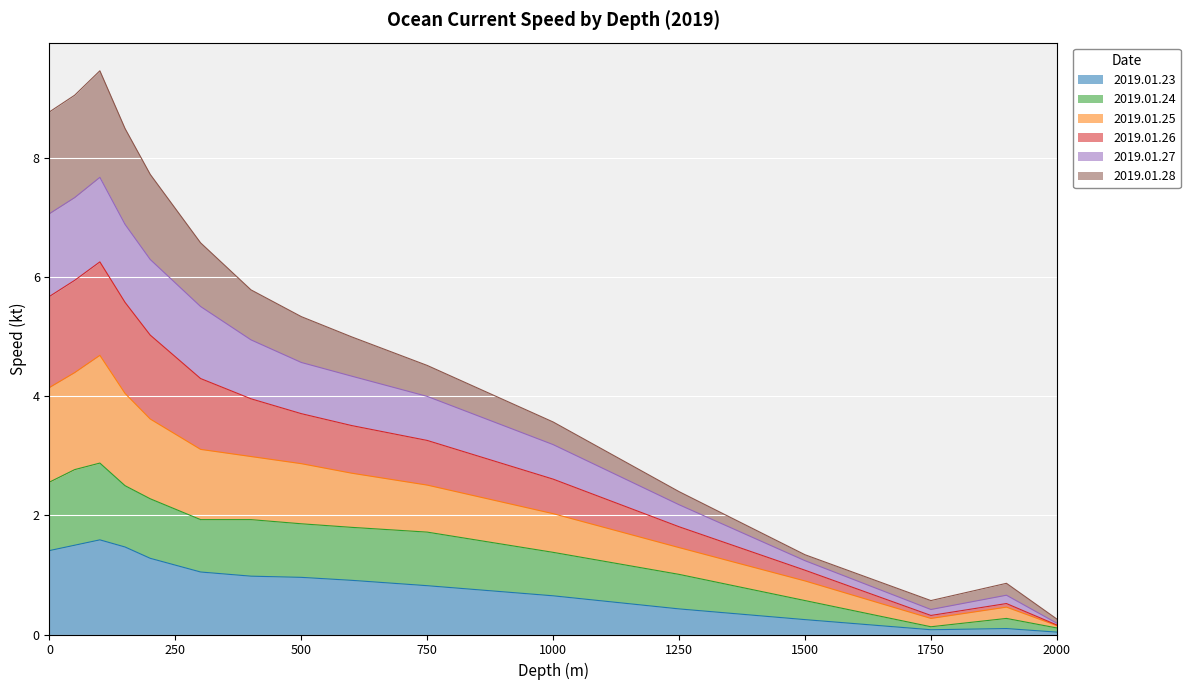

What is the highest value of the 2019.01.23 series?

1.6